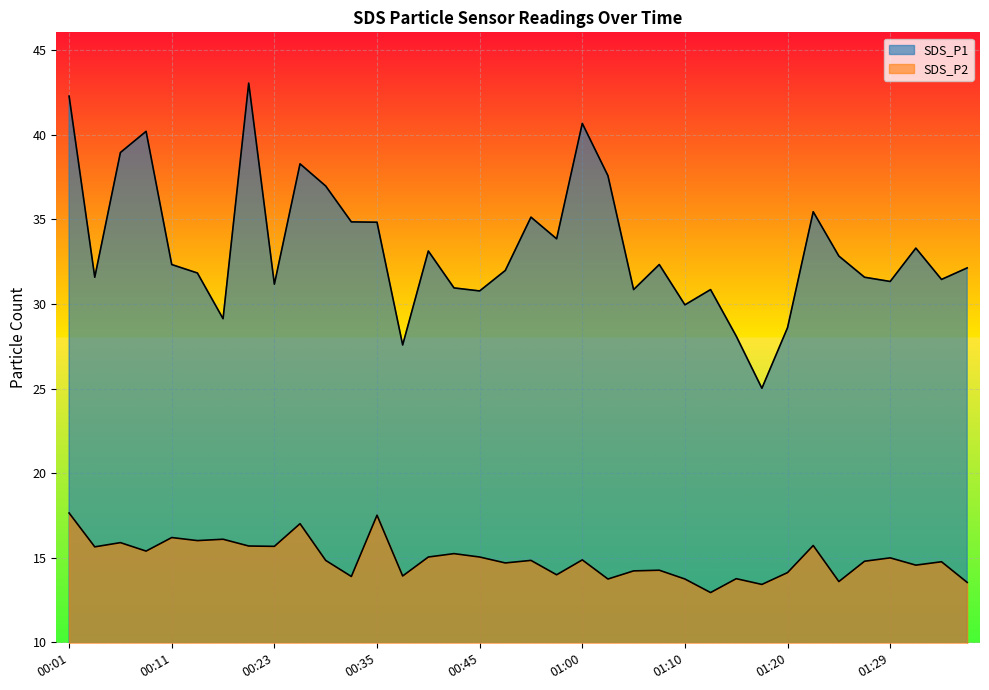

At which label does SDS_P1 reach its minimum?

01:17